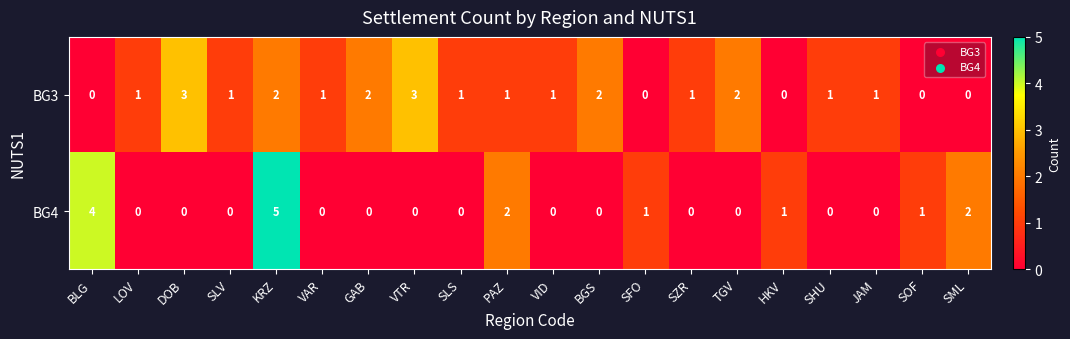

What is the difference between the maximum and minimum values in the BG4 series?

5